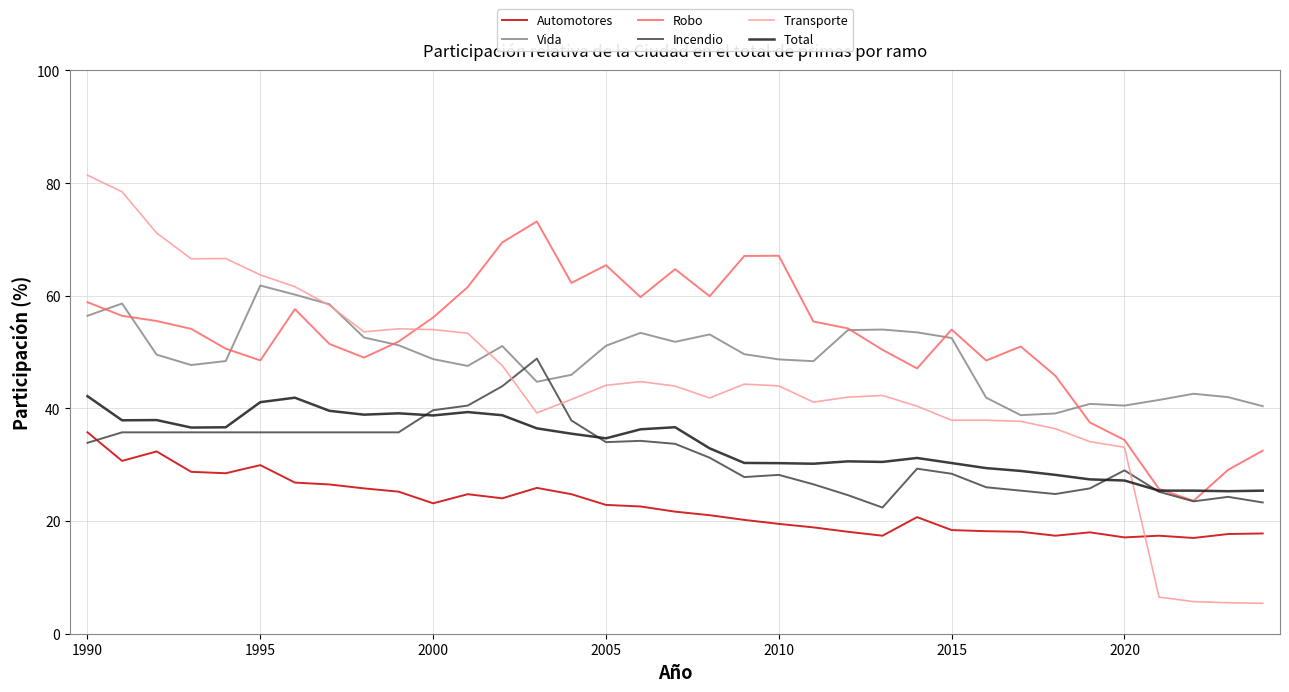

What is the difference between the maximum and minimum values in the Automotores series?

18.8